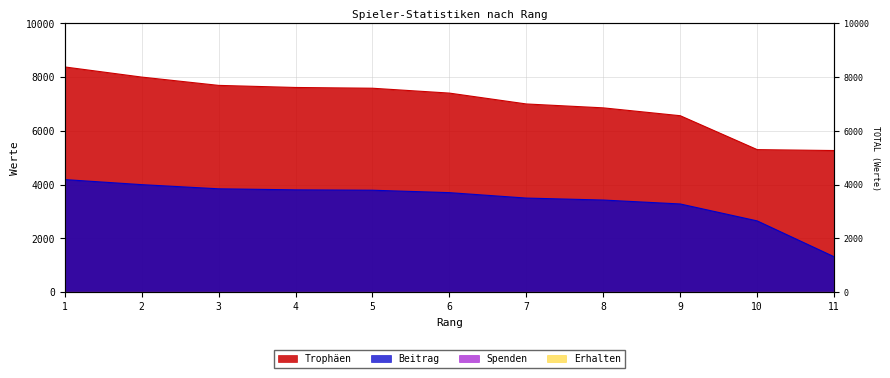

At which label is Trophäen closest to 6822?

8